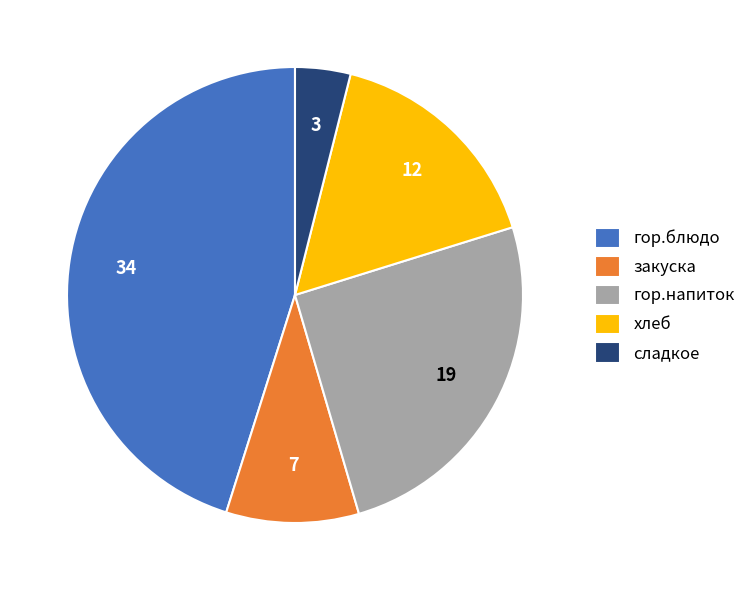

The гор.напиток slice represents 20% of the pie. True or false?

False